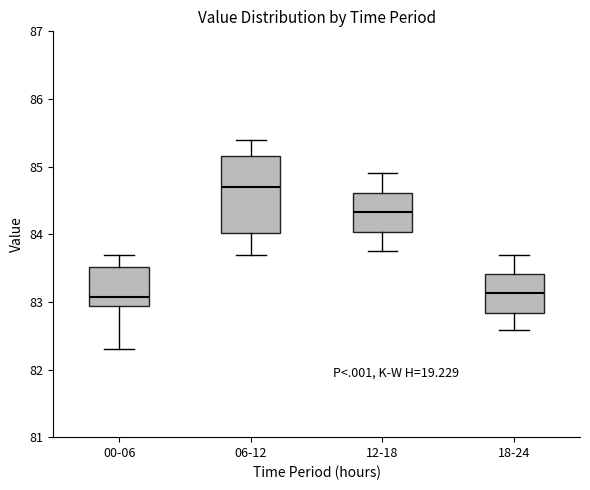

Reading left to right, transcribe this box plot: for each box, give where its median line is, the range the box spans, and where its two whiskers end, as read against the y-axis. The values are not printed on the chart, so give them approximately, as read against the axis.

00-06: median 83.1, box 82.9 to 83.5, whiskers 82.3 to 83.7
06-12: median 84.7, box 84.0 to 85.2, whiskers 83.7 to 85.4
12-18: median 84.3, box 84.0 to 84.6, whiskers 83.8 to 84.9
18-24: median 83.1, box 82.8 to 83.4, whiskers 82.6 to 83.7